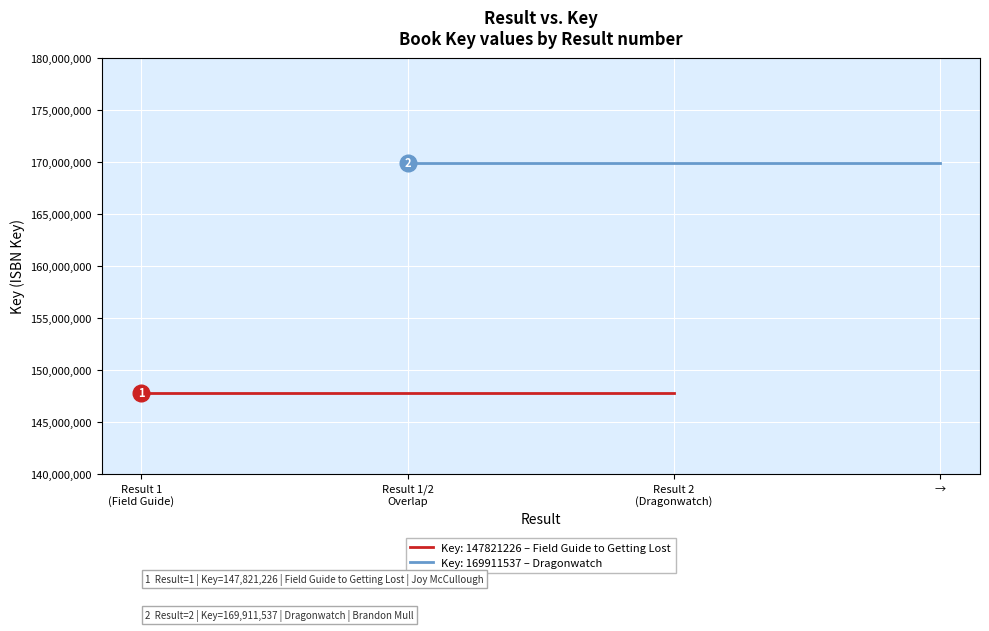

Is it true that the value at Field Guide (eBook) is 147821226?

True